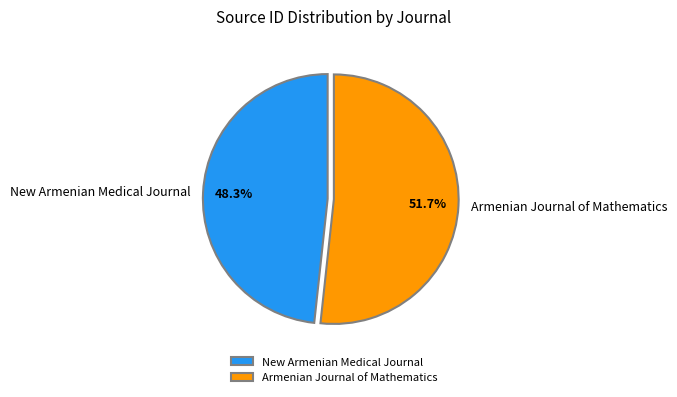

Approximately how many times larger is the value at New Armenian Medical Journal compared to Armenian Journal of Mathematics?

0.9